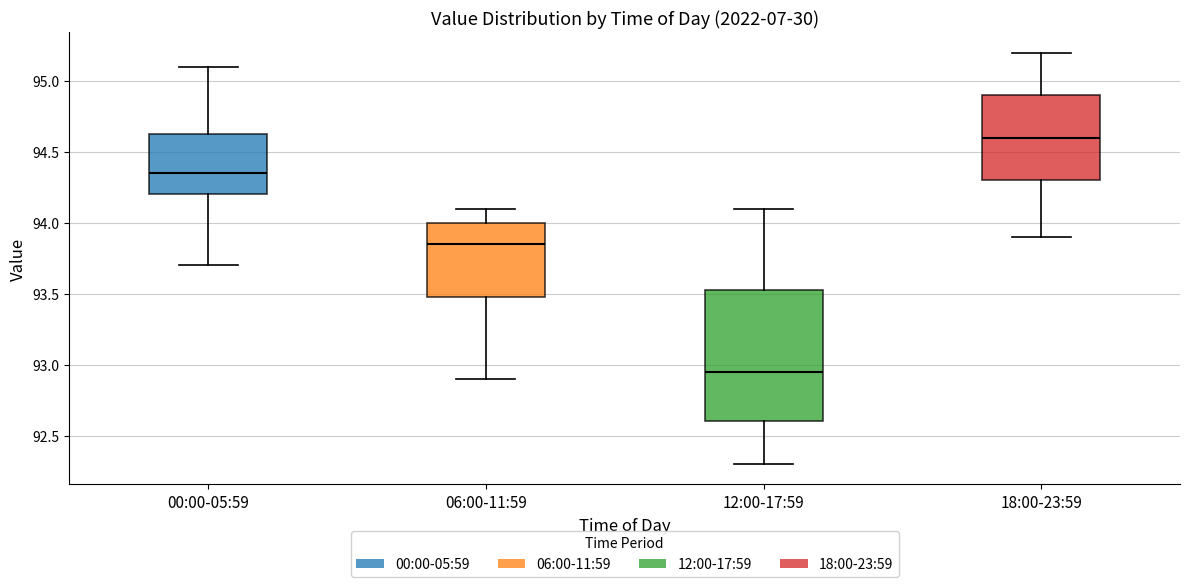

Which box's median line is the lowest?

12:00-17:59